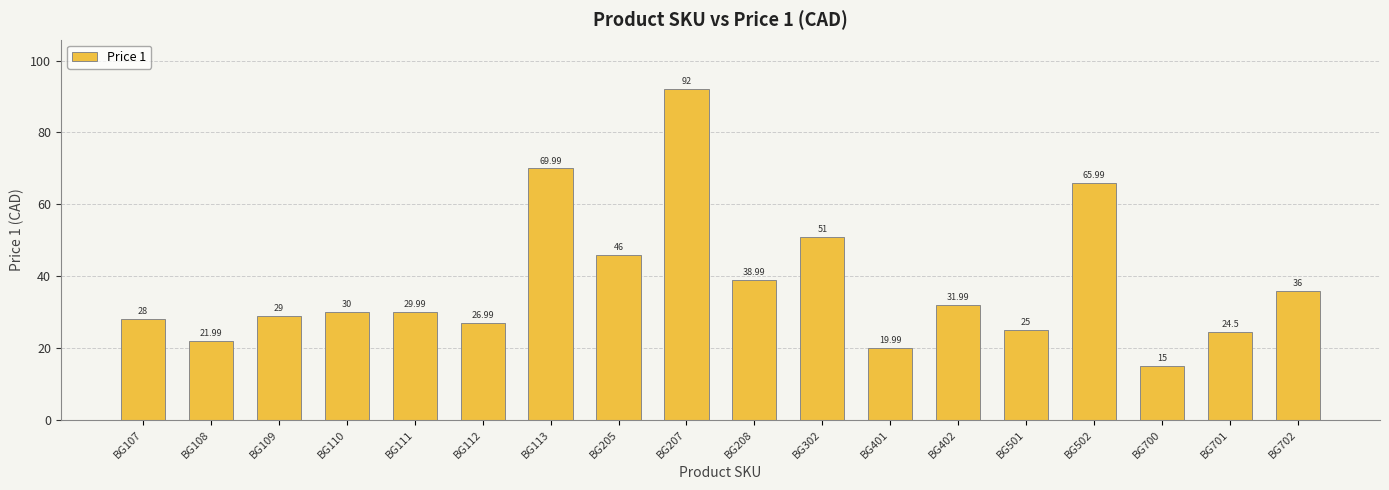

Reading right to left, what are all the values shown in this chart?

BG702=36.0	BG701=24.5	BG700=15.0	BG502=66.0	BG501=25.0	BG402=32.0	BG401=20.0	BG302=51.0	BG208=39.0	BG207=92.0	BG205=46.0	BG113=70.0	BG112=27.0	BG111=30.0	BG110=30.0	BG109=29.0	BG108=22.0	BG107=28.0